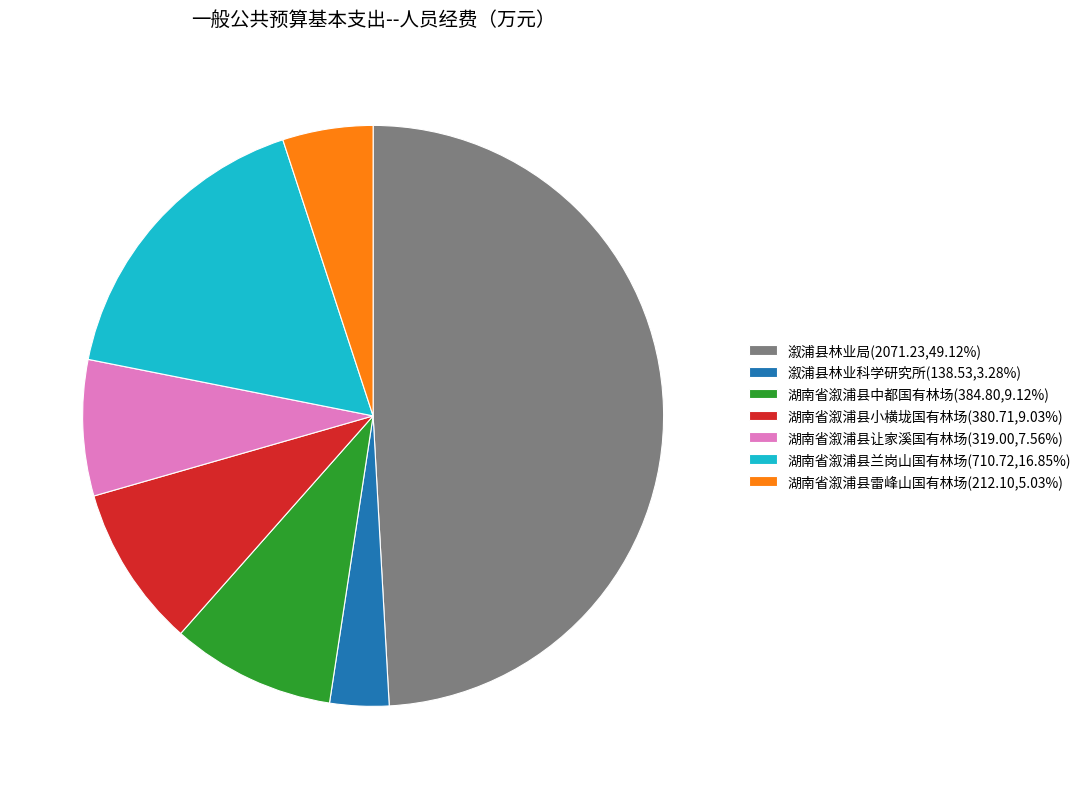

Do 溆浦县林业局(2071.23,49.12%) and 溆浦县林业科学研究所(138.53,3.28%) together represent more than half of the pie?

Yes